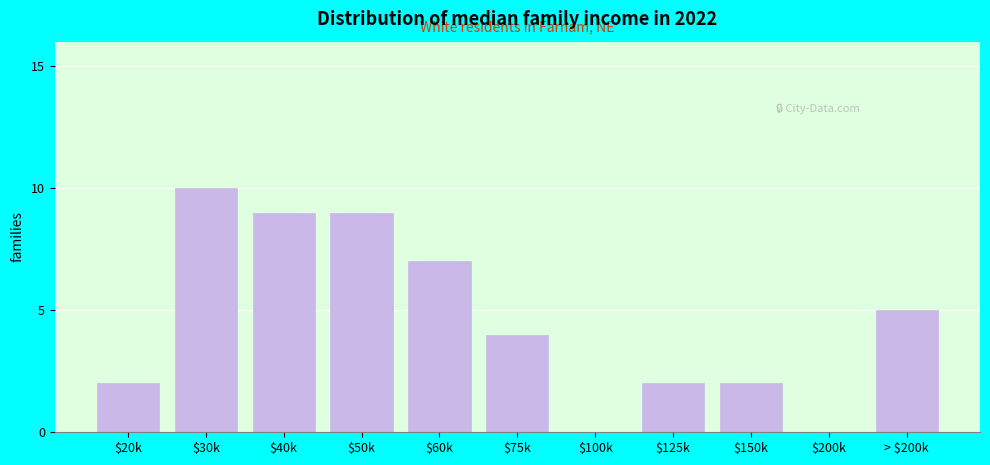

True or false: the data shows 7 at $60k.

True